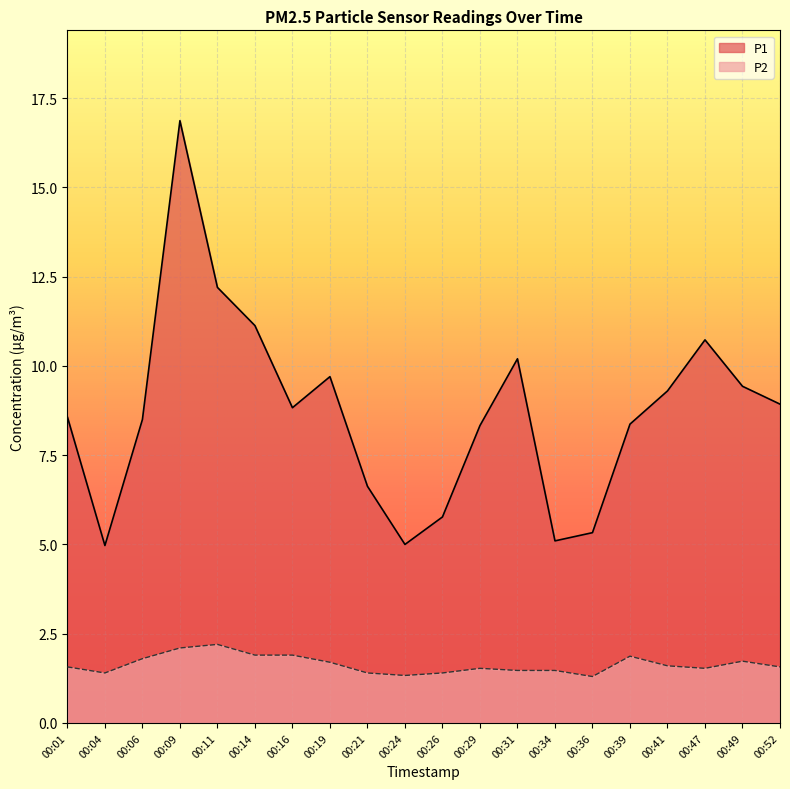

True or false: P1 and P2 cross at least once.

False